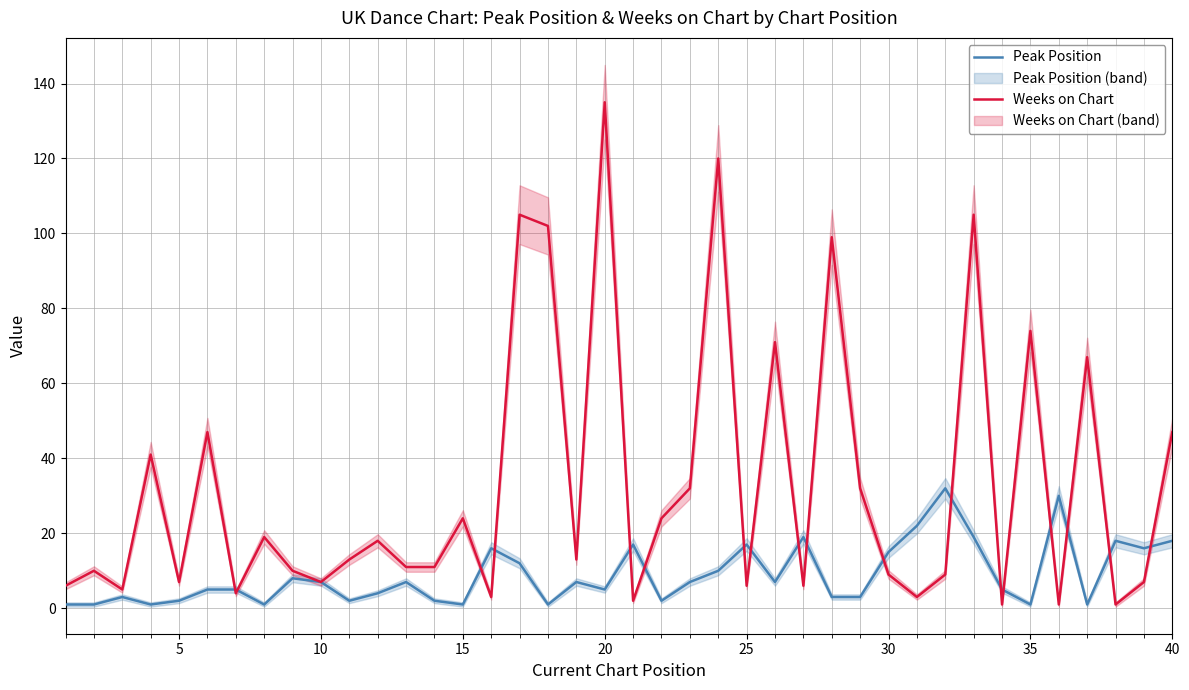

How many lines are shown in the chart?

2